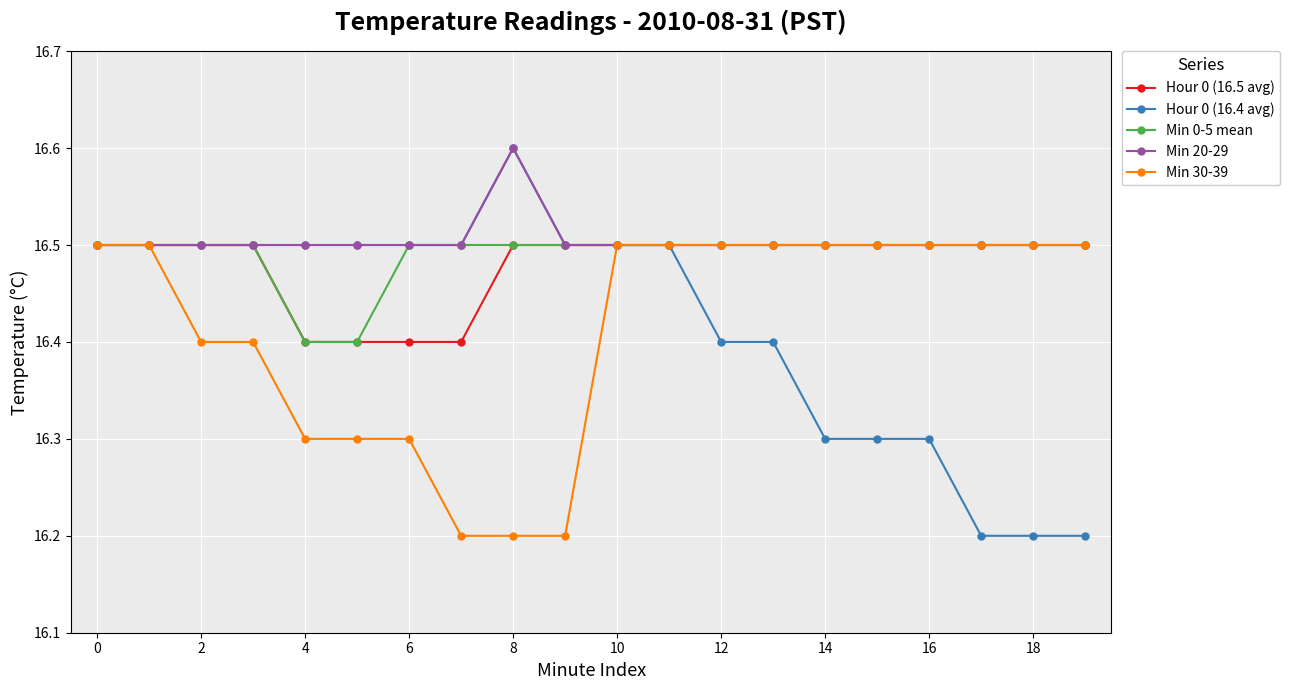

What is the maximum value for Hour 0 (16.4 avg)?

16.6